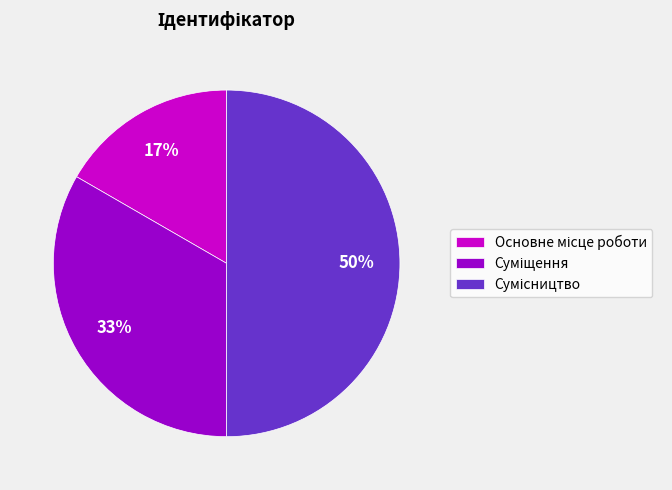

To the nearest percent, what is the average slice percentage?

33%